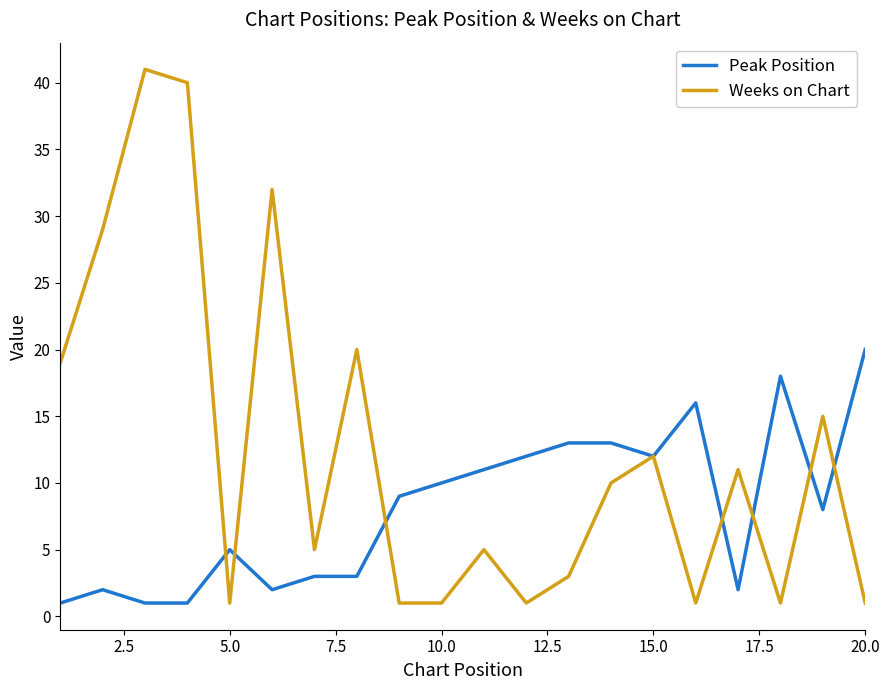

Rank the series by their average value, from highest to lowest.

Weeks on Chart, Peak Position